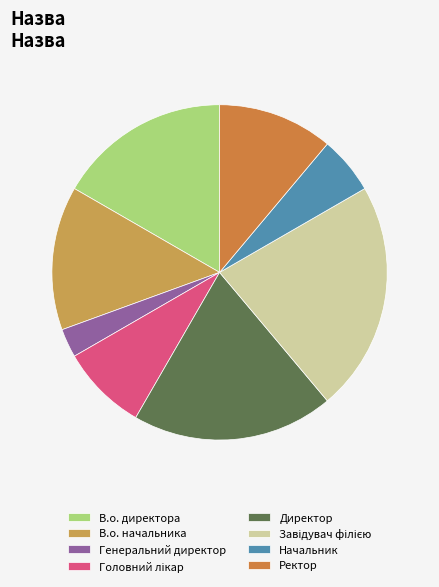

Which category has the biggest portion of the pie?

Завідувач філією